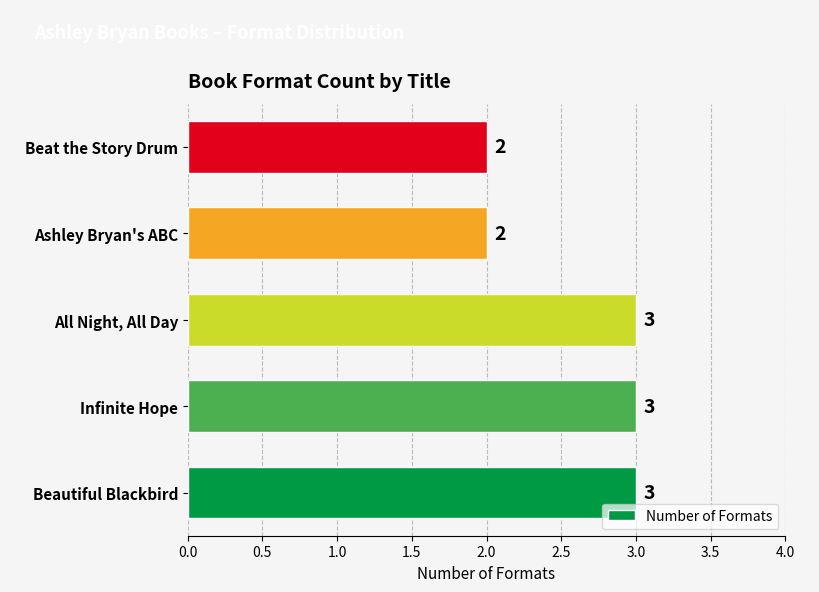

Read the value at All Night, All Day.

3